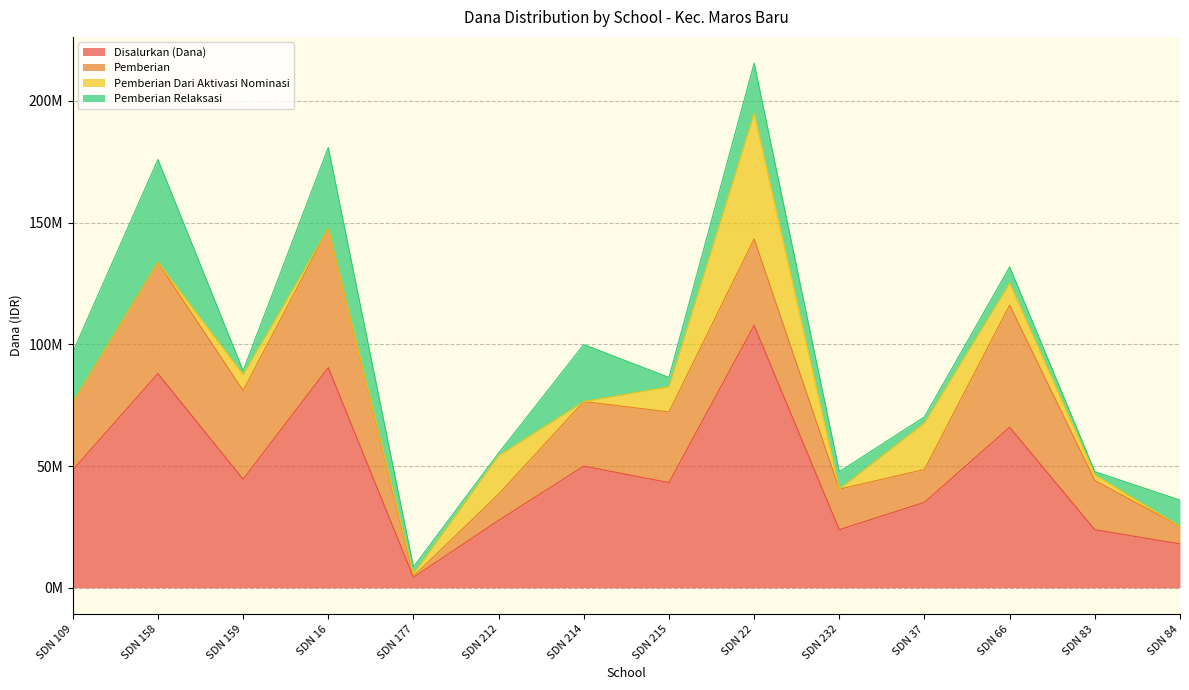

Which category has the highest value across all series?

SDN 22